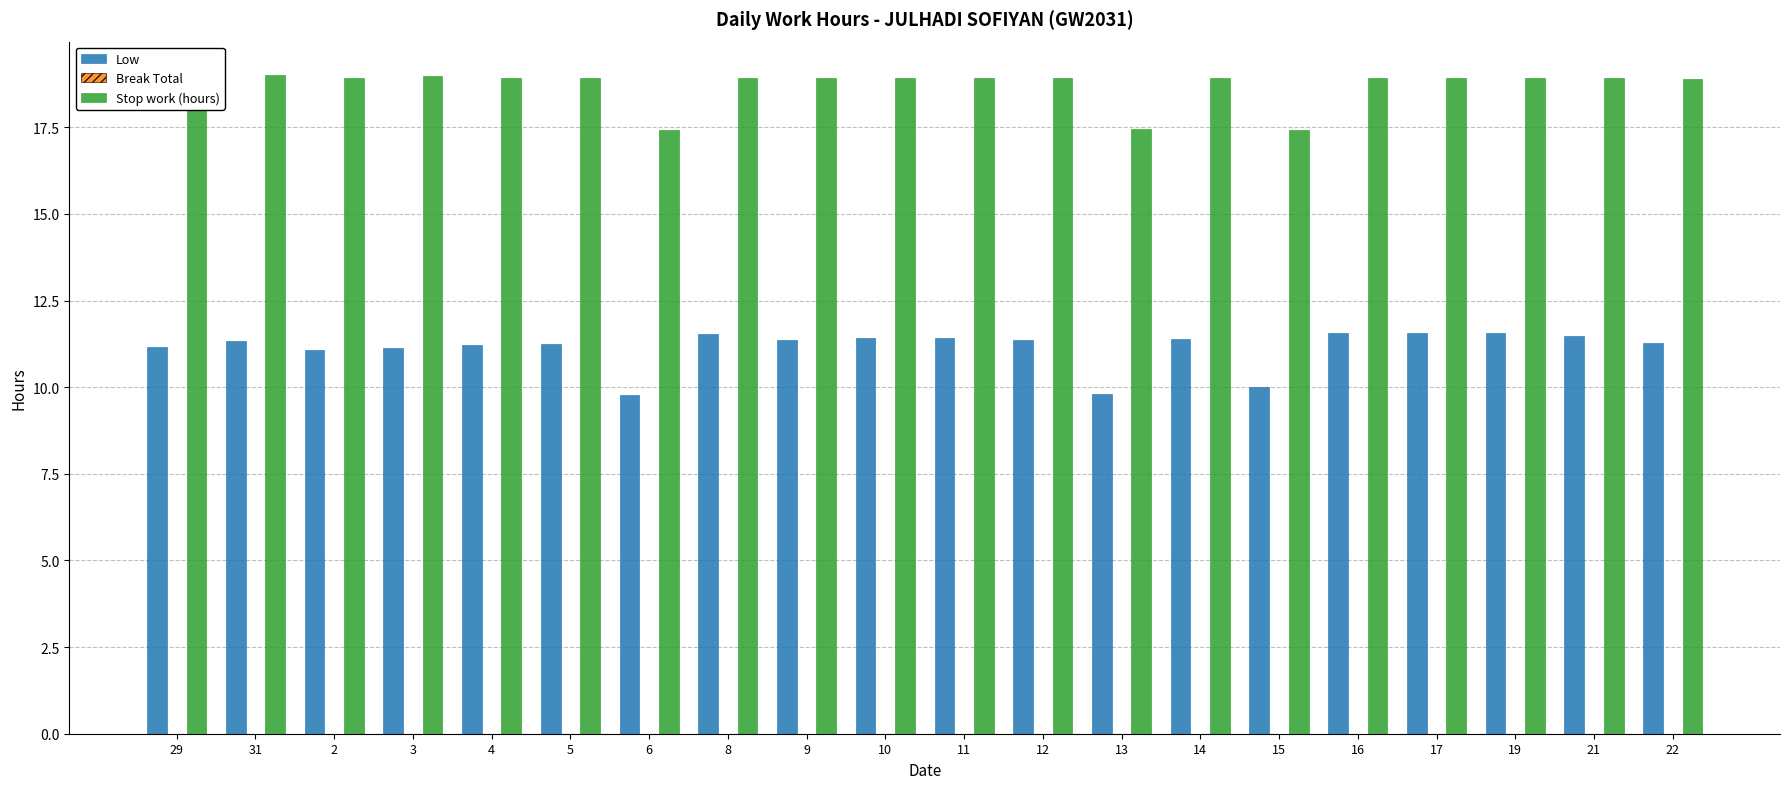

Rank the series at 4 from lowest to highest value.

Low, Stop work (hours)